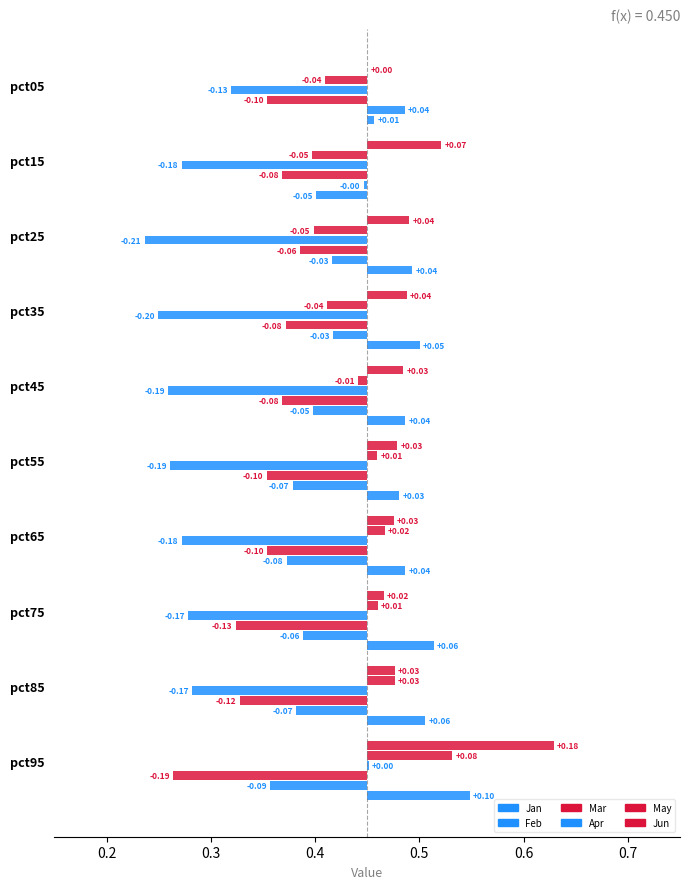

Reading left to right, transcribe all the data shown in this chart.

Jan: 0.0	-0.0	0.0	0.1	0.0	0.0	0.0	0.1	0.1	0.1
Feb: 0.0	-0.0	-0.0	-0.0	-0.1	-0.1	-0.1	-0.1	-0.1	-0.1
Mar: -0.1	-0.1	-0.1	-0.1	-0.1	-0.1	-0.1	-0.1	-0.1	-0.2
Apr: -0.1	-0.2	-0.2	-0.2	-0.2	-0.2	-0.2	-0.2	-0.2	0.0
May: -0.0	-0.1	-0.1	-0.0	-0.0	0.0	0.0	0.0	0.0	0.1
Jun: 0.0	0.1	0.0	0.0	0.0	0.0	0.0	0.0	0.0	0.2